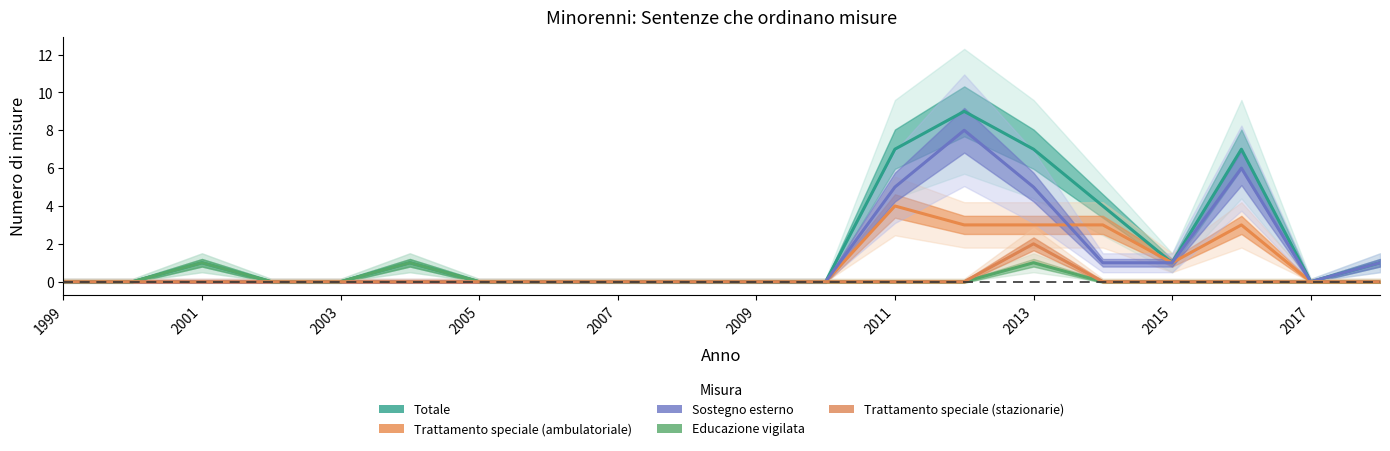

What is the label of the 20th point from the right?

1999